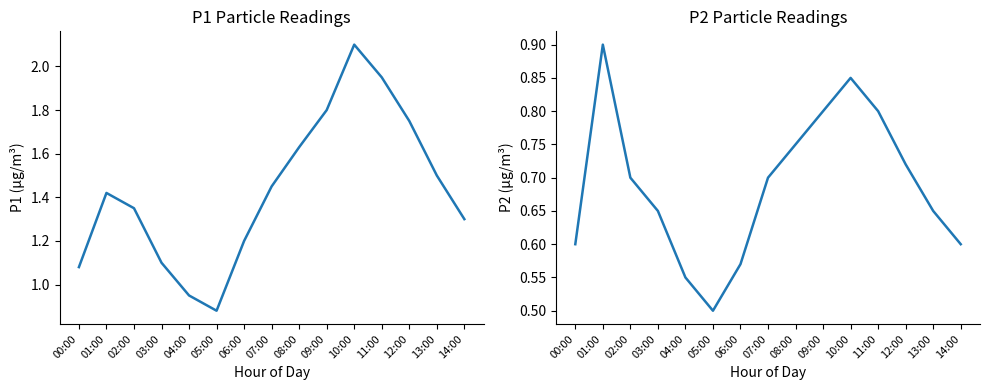

What is the difference between the maximum and minimum values in the P2 series?

0.4